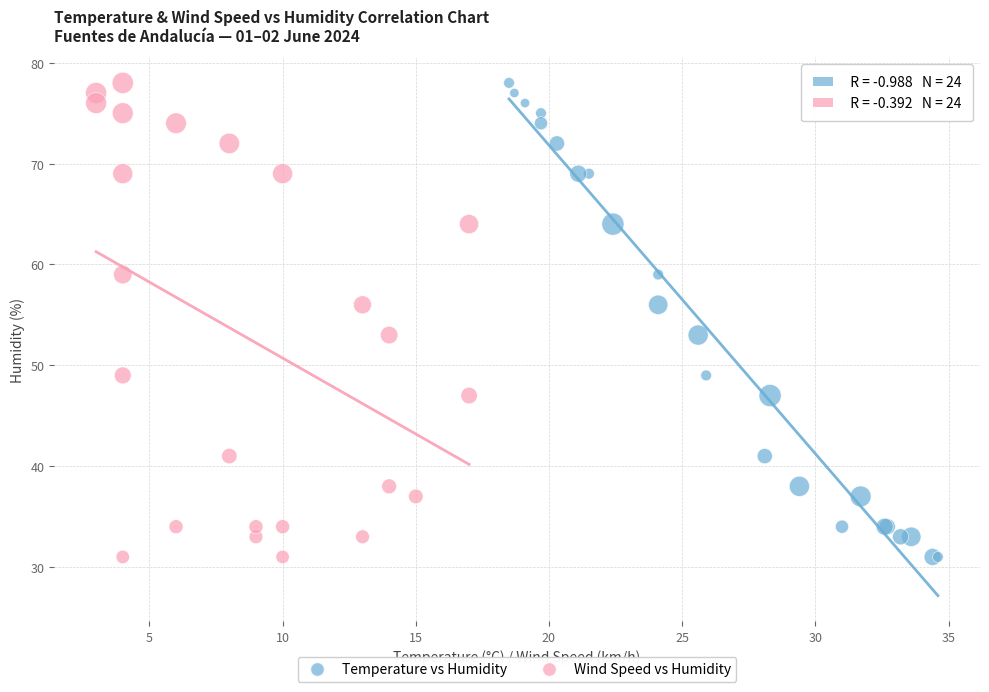

What are all the series names shown in the legend?

Temperature vs Humidity, Wind Speed vs Humidity